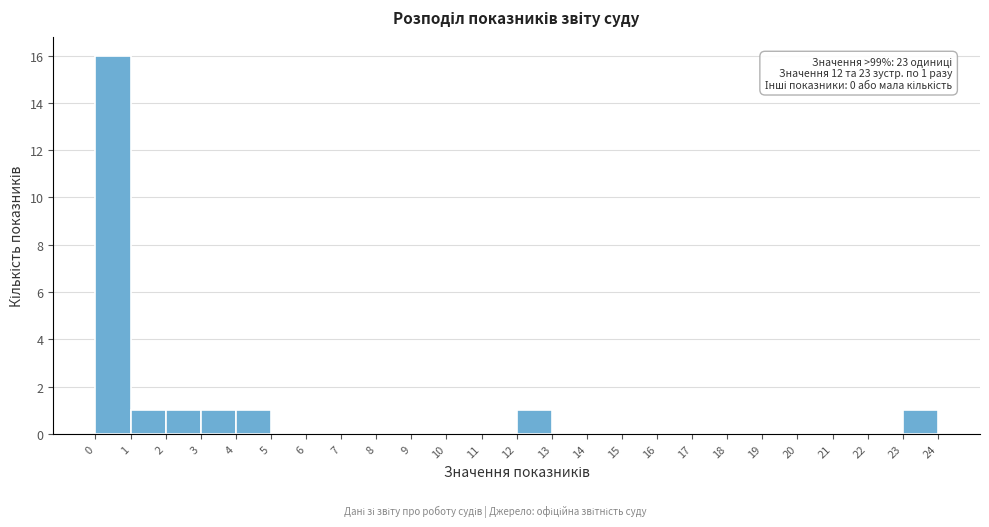

Over which range of the x-axis is the bar tallest?

0 to 1